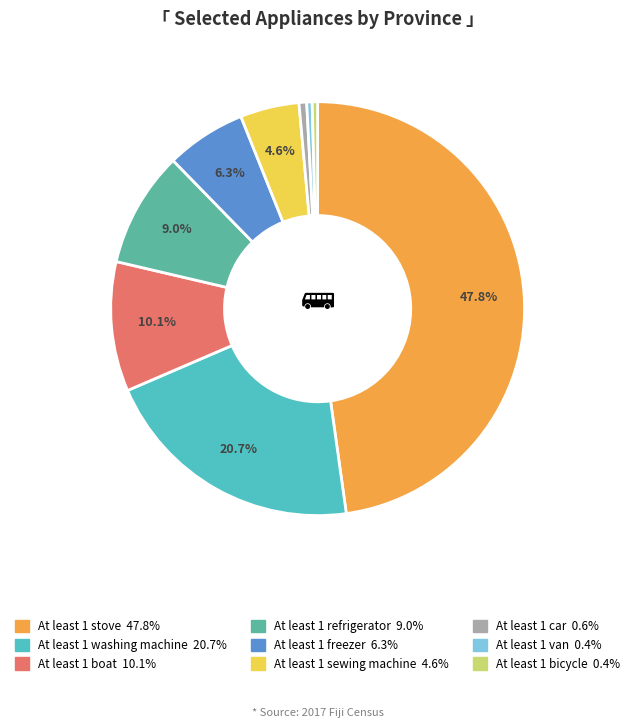

What percentage is the At least 1 car slice, to the nearest percent?

1%